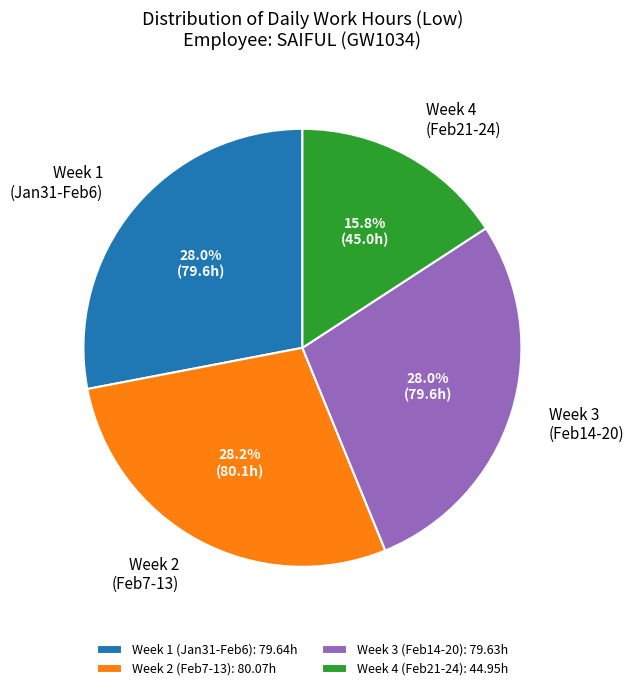

How much of the chart is everything except Week 4 (Feb21-24)?

84.2%